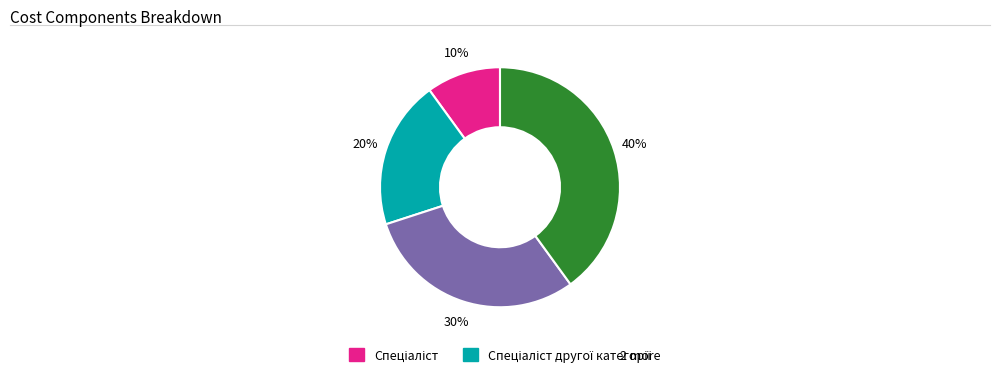

Is there a majority slice in this chart?

No